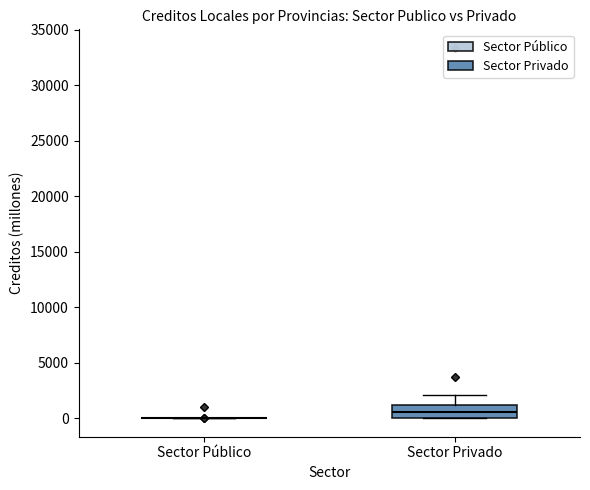

Reading left to right, read every box against the y-axis: the position of its median line, the range the box covers, and the ends of its whiskers. The values are not printed on the chart, so give them approximately, as read against the axis.

Sector Público: box collapsed to a line at 0, whiskers 0 to 0
Sector Privado: median 500, box 0 to 1000, whiskers 0 to 2000